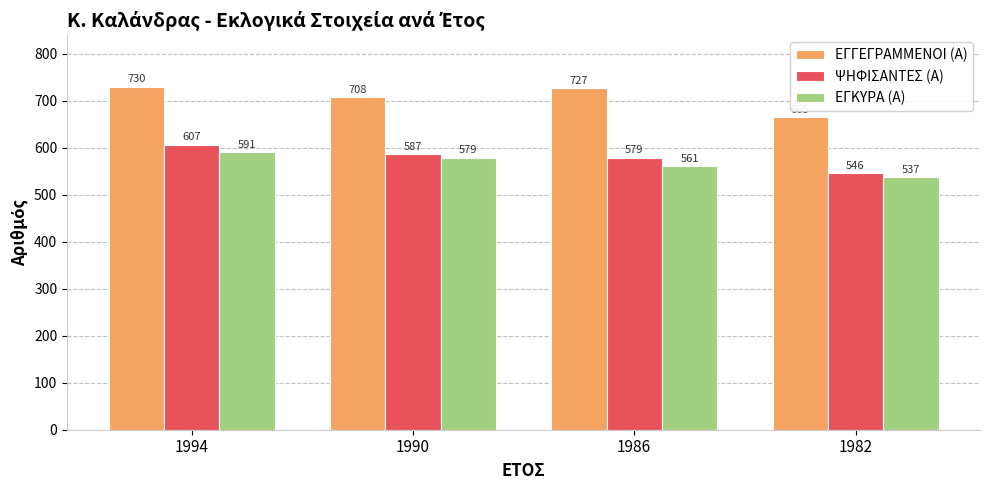

How many bars are there in each group?

3